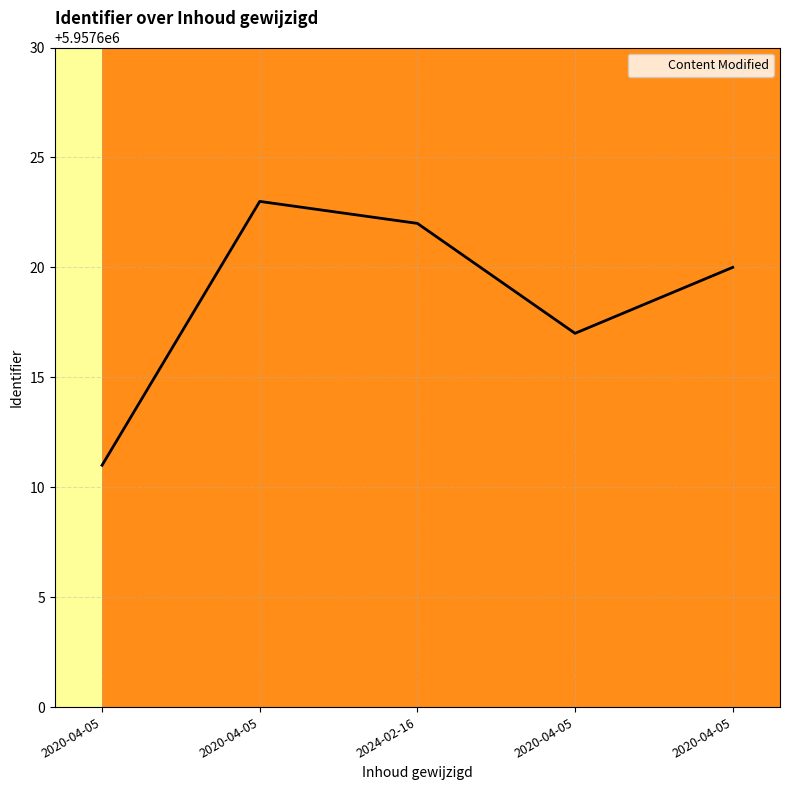

How many categories are shown in the chart?

5